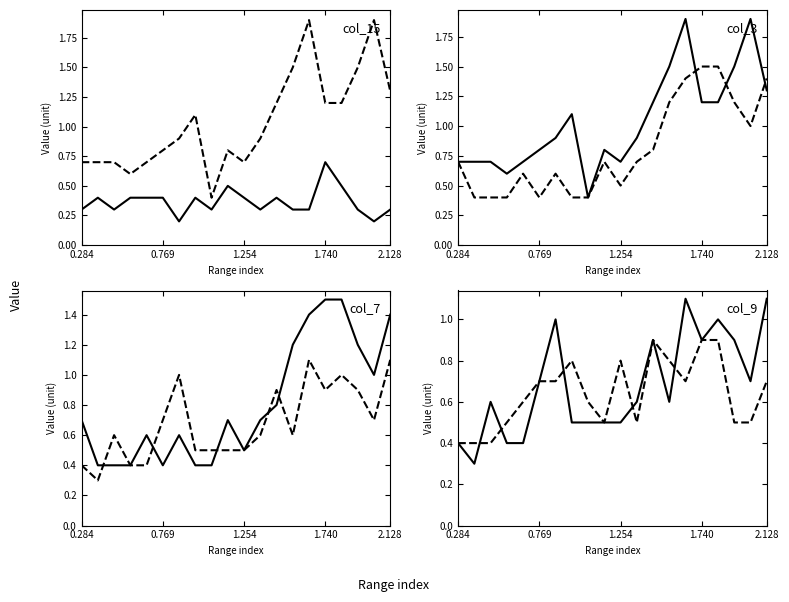

What is the label of the 9th point from the right?

11